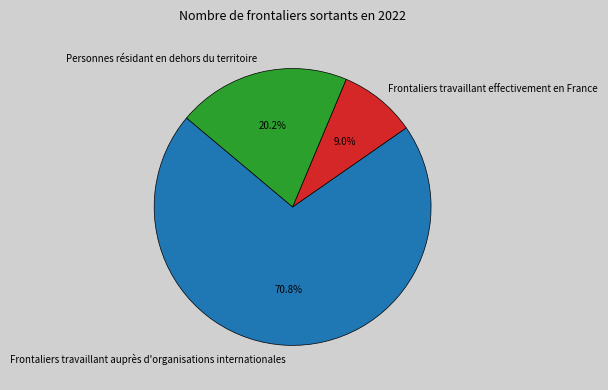

True or false: Frontaliers travaillant auprès d'organisations internationales accounts for 71% of the total.

True